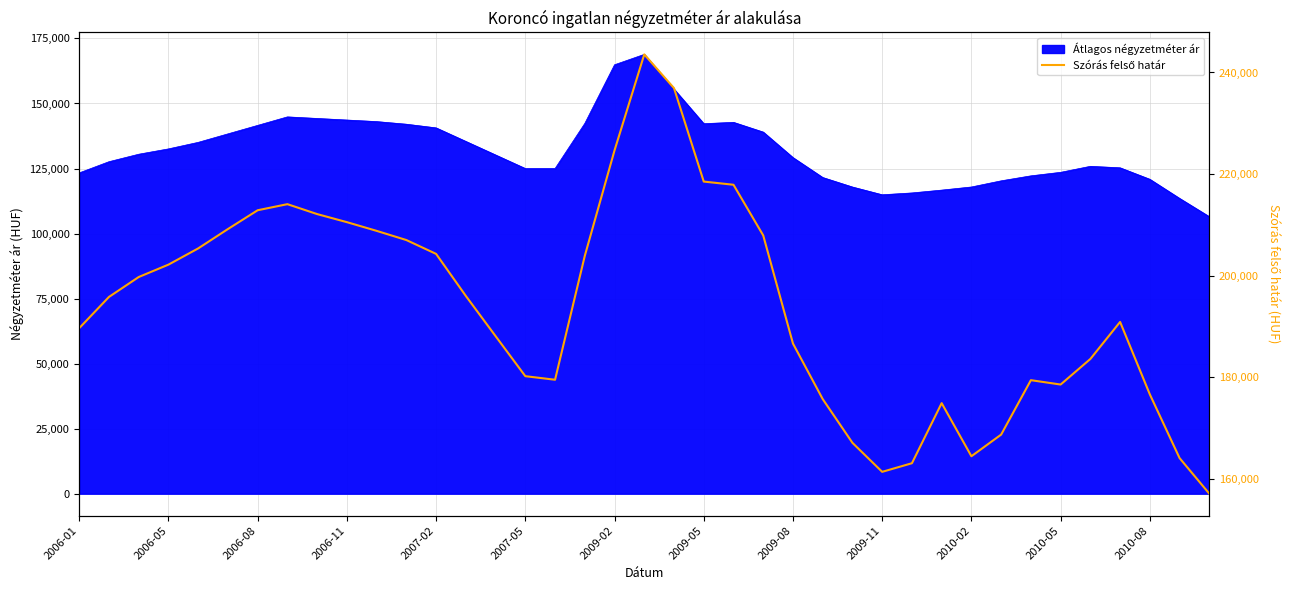

Is it true that the value at 2010-08 is 313939?

False